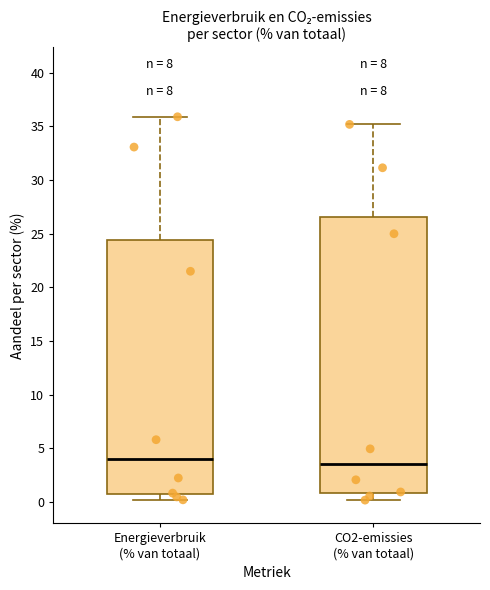

Comparing the boxes themselves (not the whiskers), which one is the tallest?

CO2-emissies (% van totaal)